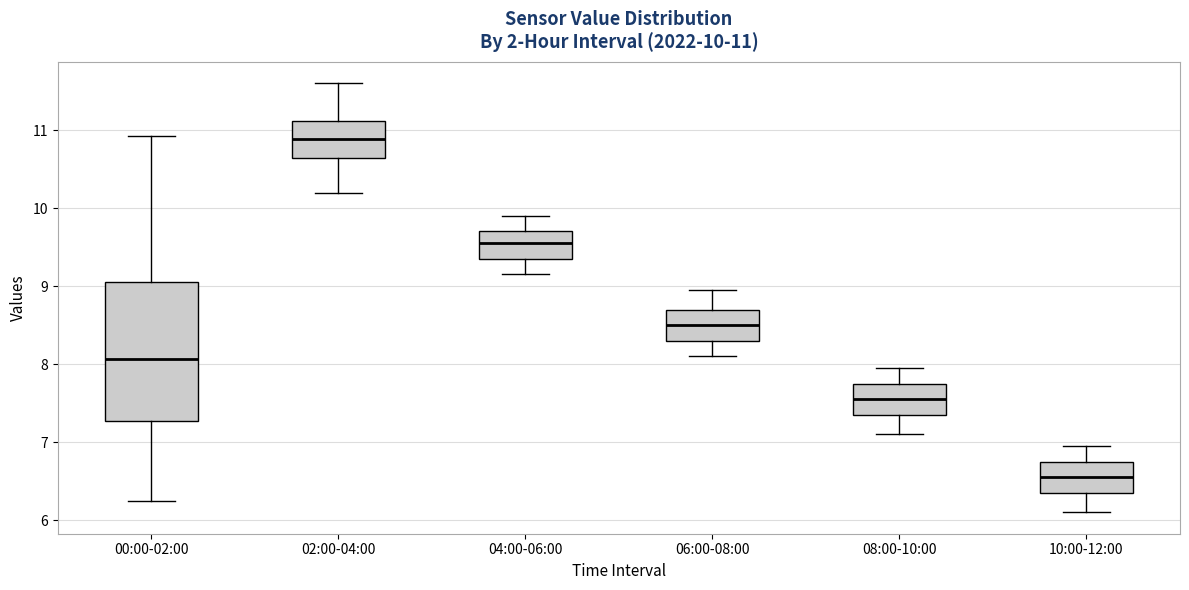

Which box is the tallest, from its lower edge to its upper edge?

00:00-02:00